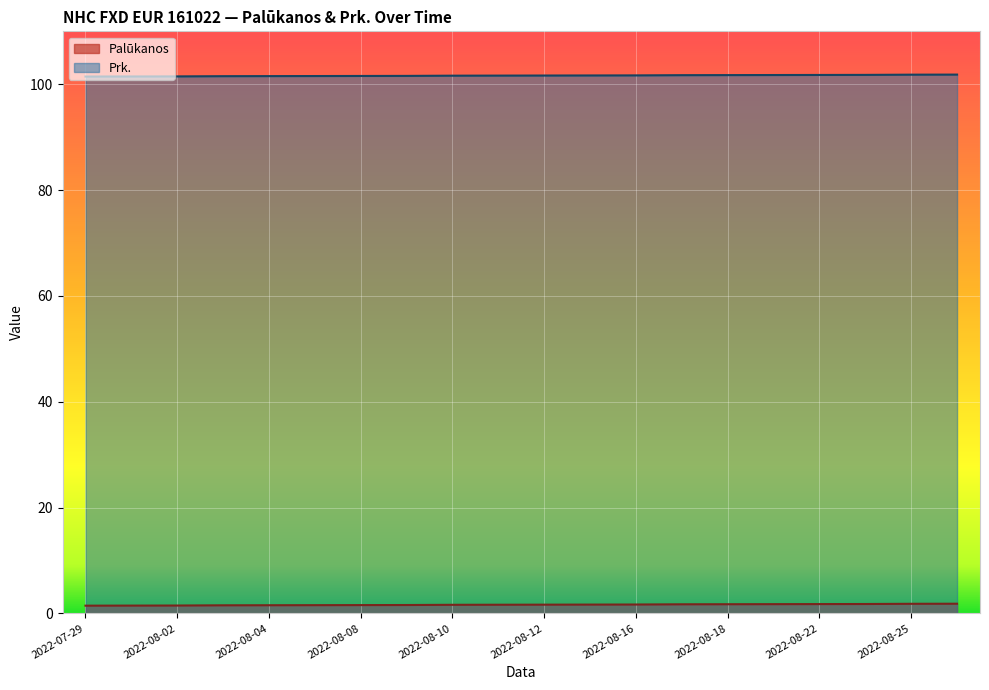

Rank the categories by Prk. value from highest to lowest.

2022-08-26, 2022-08-25, 2022-08-23, 2022-08-22, 2022-08-19, 2022-08-18, 2022-08-17, 2022-08-16, 2022-08-15, 2022-08-12, 2022-08-11, 2022-08-10, 2022-08-09, 2022-08-08, 2022-08-05, 2022-08-04, 2022-08-03, 2022-08-02, 2022-08-01, 2022-07-29